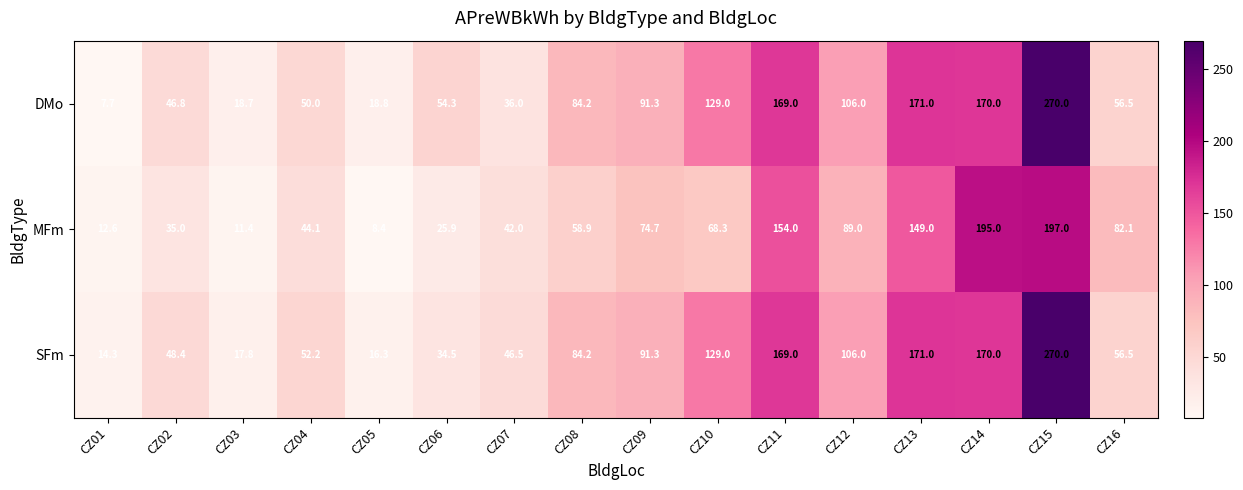

What is the difference between the highest and lowest values at CZ07?

10.5